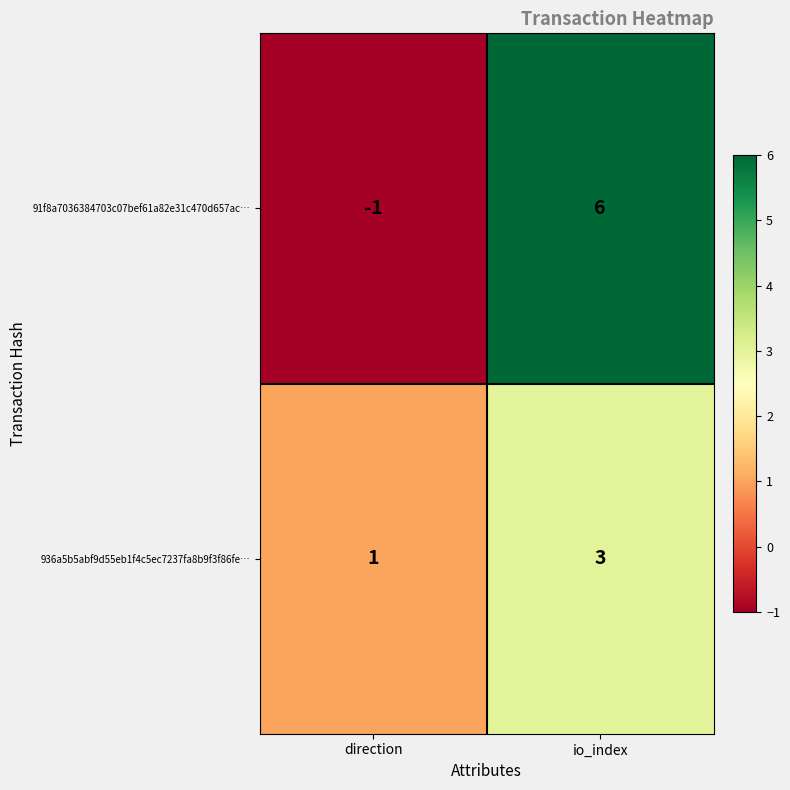

What is the highest value of the 91f8a7036384703c07bef61a82e31c470d657ac… series?

6